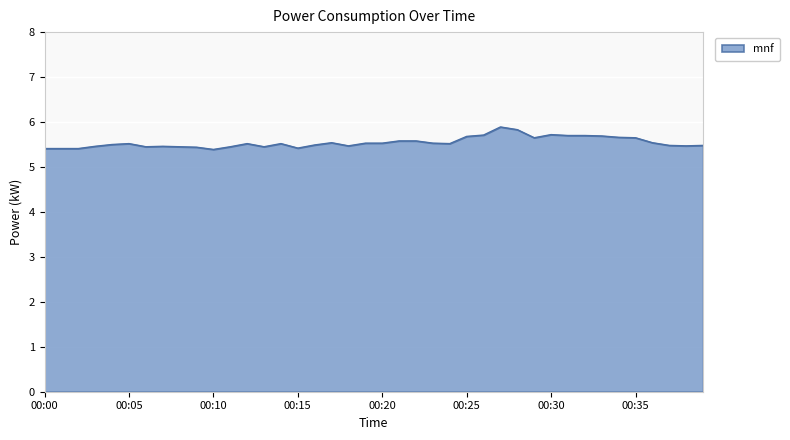

What is the difference between the maximum and minimum values?

0.5